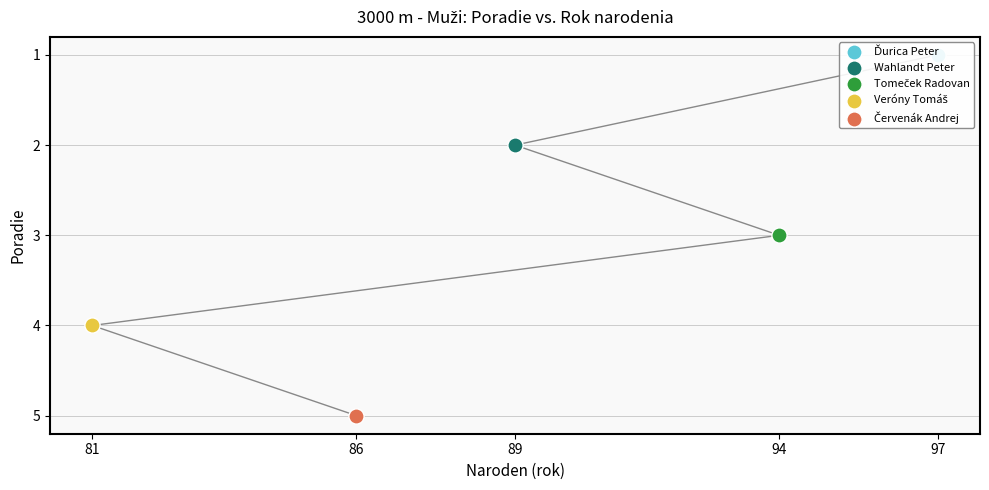

What is the ratio of the value at 97 to the value at 86?

0.2